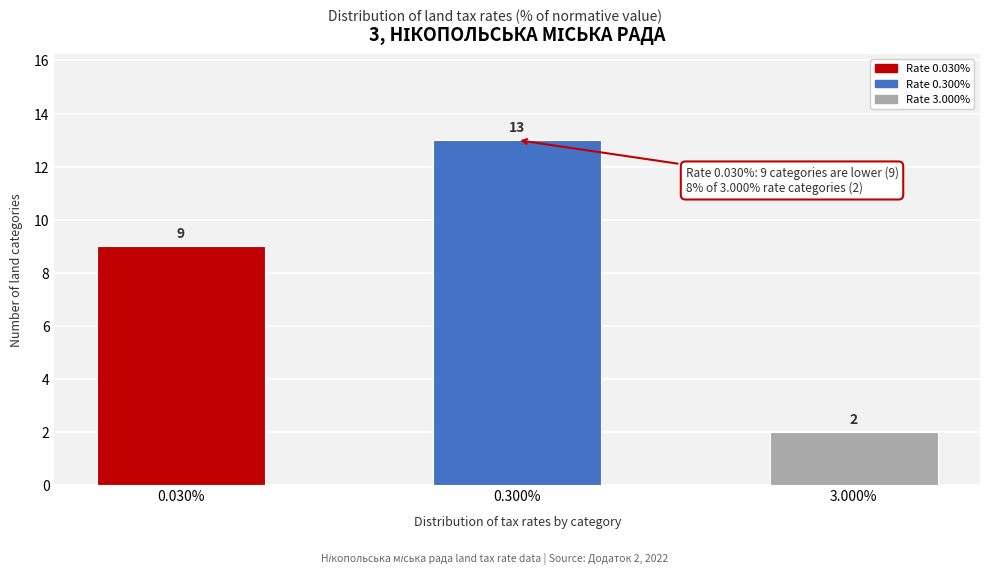

Reading left to right, list all the values displayed in this chart.

9	13	2